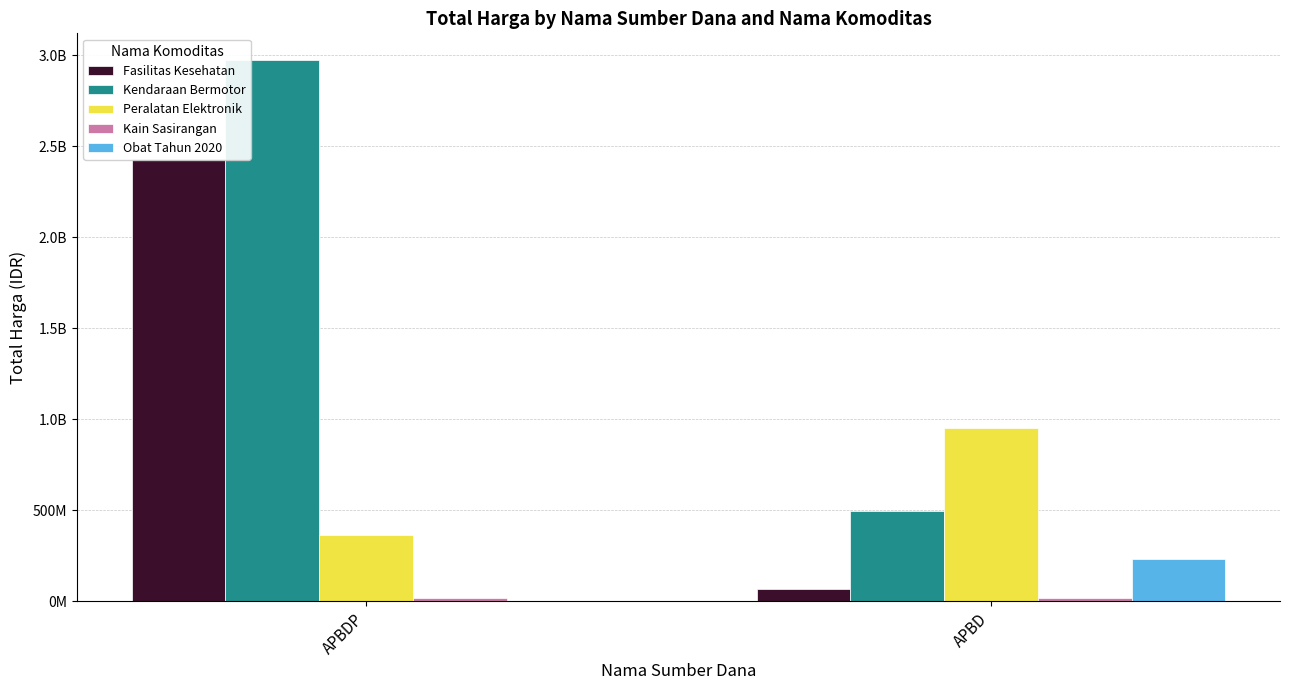

What position from the right is APBDP?

2